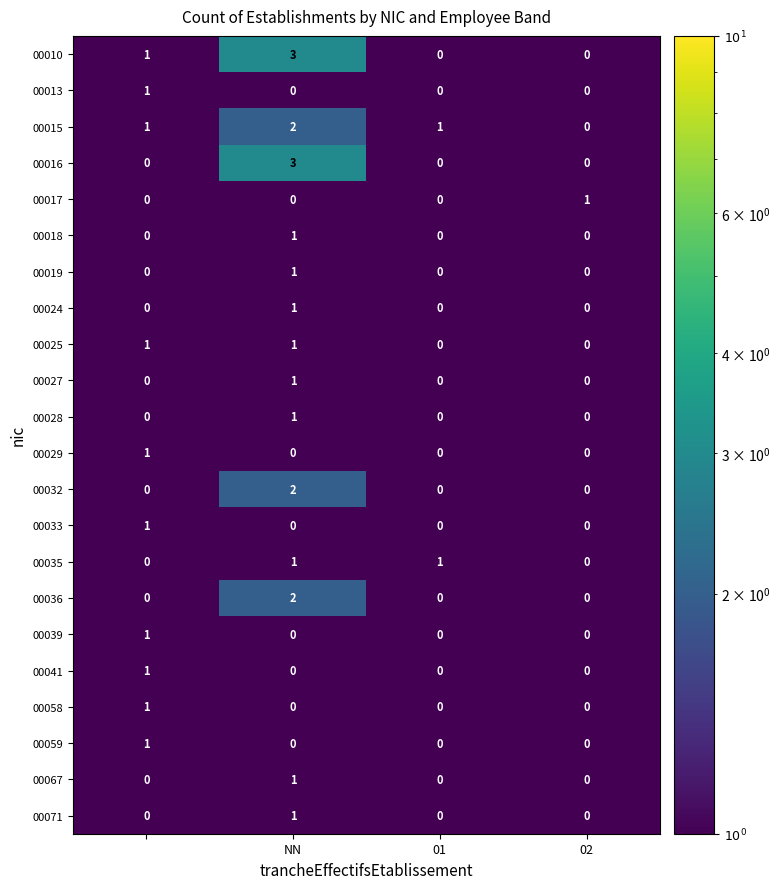

What is the greatest value displayed?

3